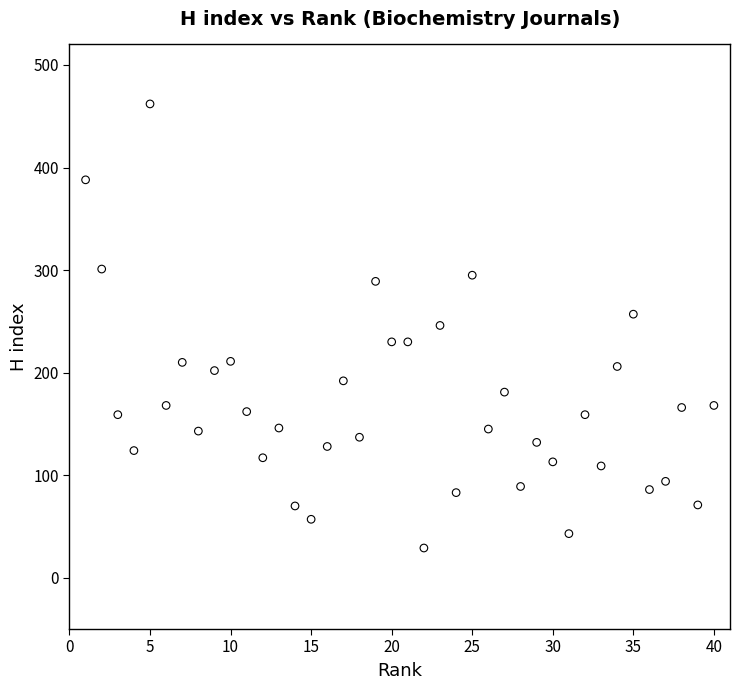

What is the range of Y values (max minus min)?

433